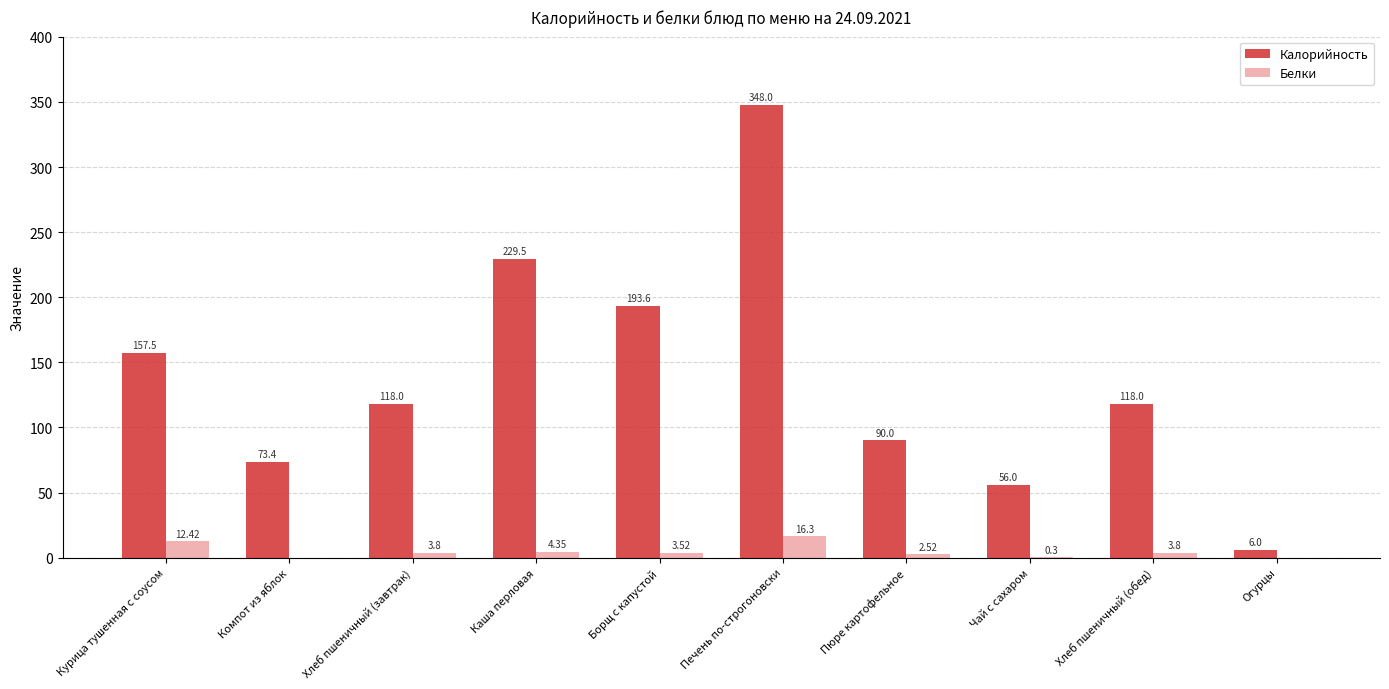

What is the total value across all series at Печень по-строгоновски?

364.3